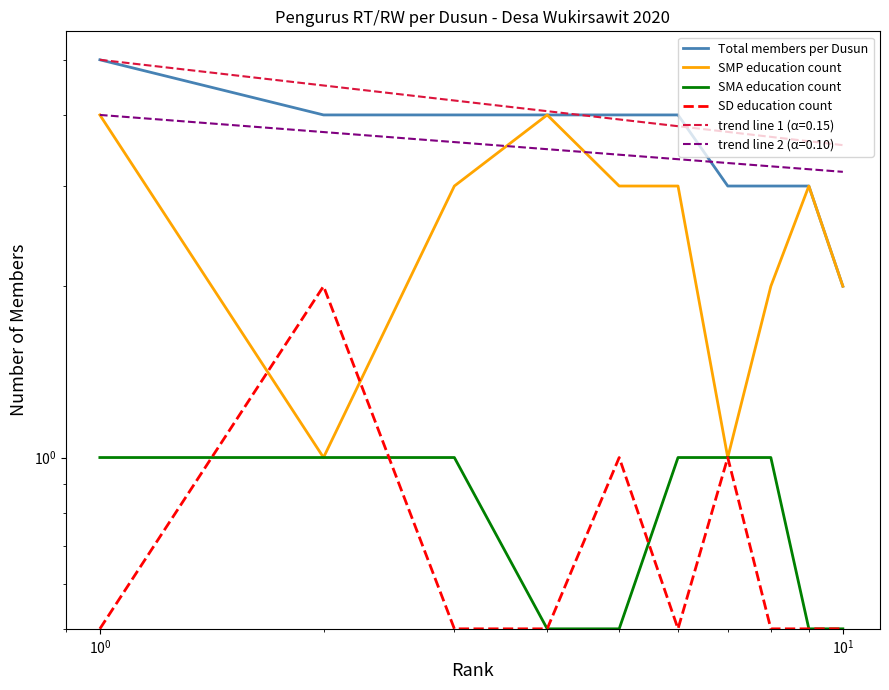

Reading left to right, transcribe all the data shown in this chart.

Total members per Dusun: 5.0	4.0	4.0	4.0	4.0	4.0	3.0	3.0	3.0	2.0
SMP education count: 4.0	1.0	3.0	4.0	3.0	3.0	1.0	2.0	3.0	2.0
SMA education count: 1.0	1.0	1.0	0.5	0.5	1.0	1.0	1.0	0.5	0.5
SD education count: 0.5	2.0	0.5	0.5	1.0	0.5	1.0	0.5	0.5	0.5